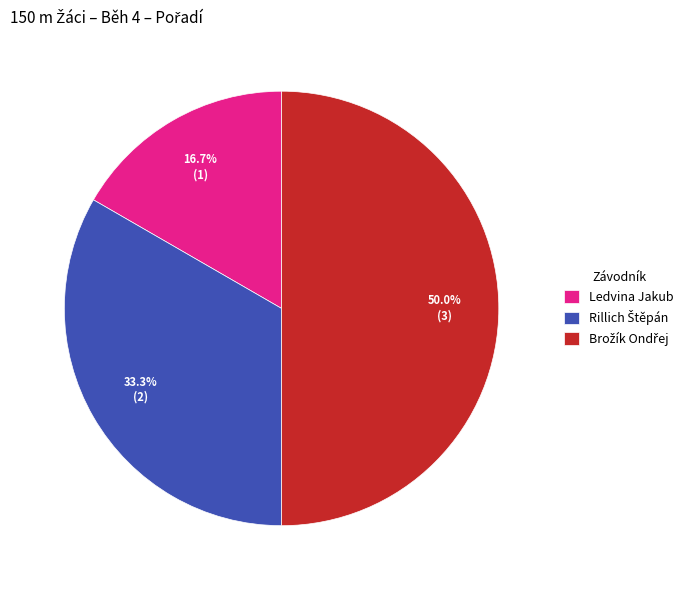

Which slice is the smallest?

Ledvina Jakub